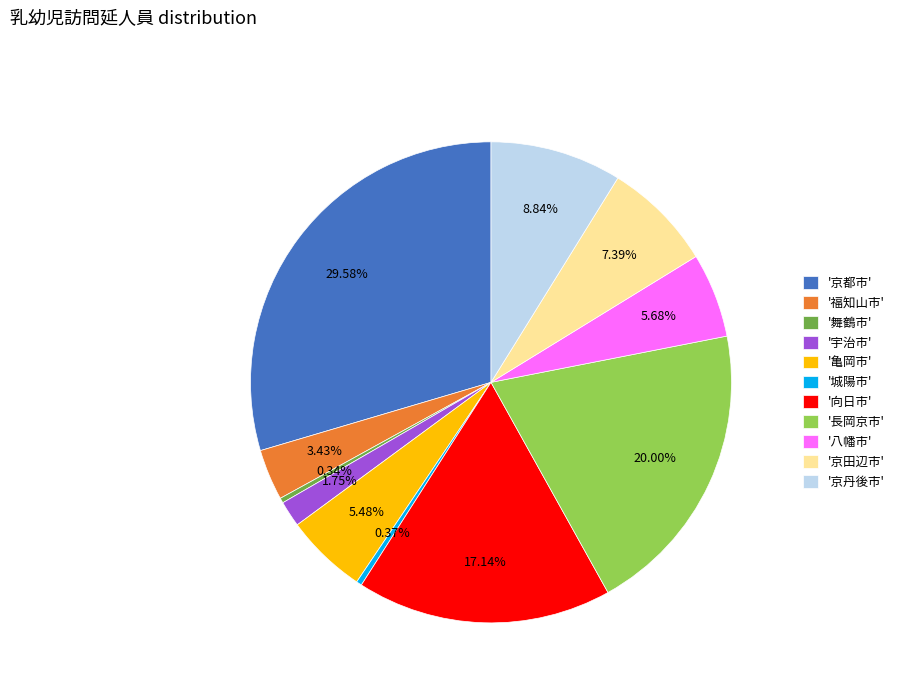

Does any single category account for the majority?

No